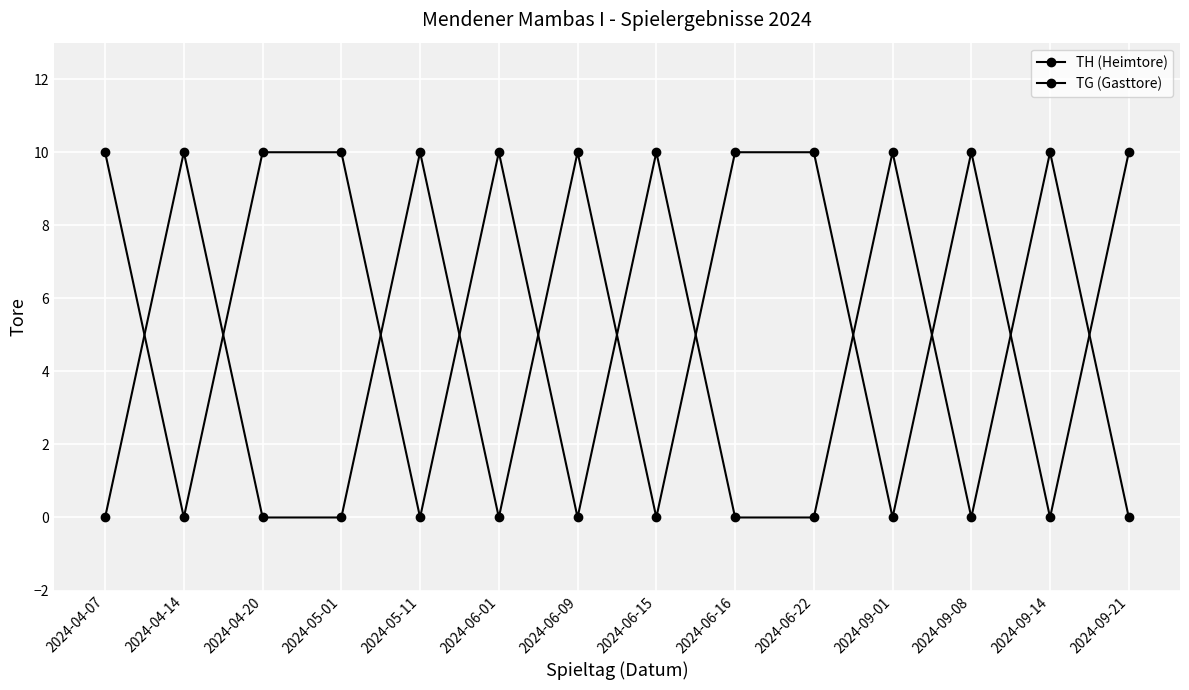

What is the difference between the TH (Heimtore) values at 2024-06-01 and 2024-09-08?

10